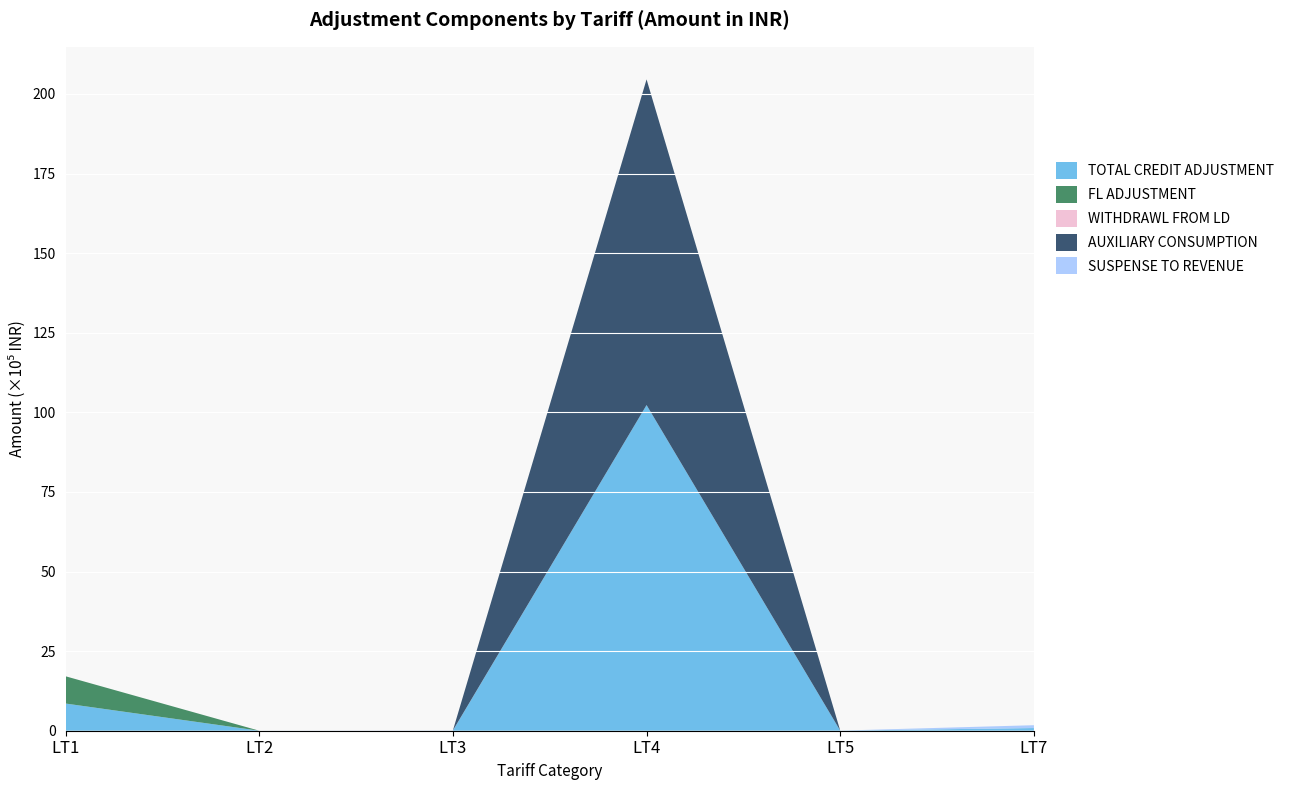

Reading left to right, transcribe all the data shown in this chart.

TOTAL CREDIT ADJUSTMENT: 854399.2	713.0	4725.8	10229005.7	3190.0	84801.0
FL ADJUSTMENT: 856049.2	0.0	0.0	0.0	0.0	0.0
WITHDRAWL FROM LD: 0.0	0.0	3075.8	0.0	0.0	0.0
AUXILIARY CONSUMPTION: 0.0	0.0	0.0	10229005.7	0.0	0.0
SUSPENSE TO REVENUE: 0.0	0.0	0.0	0.0	0.0	88704.0